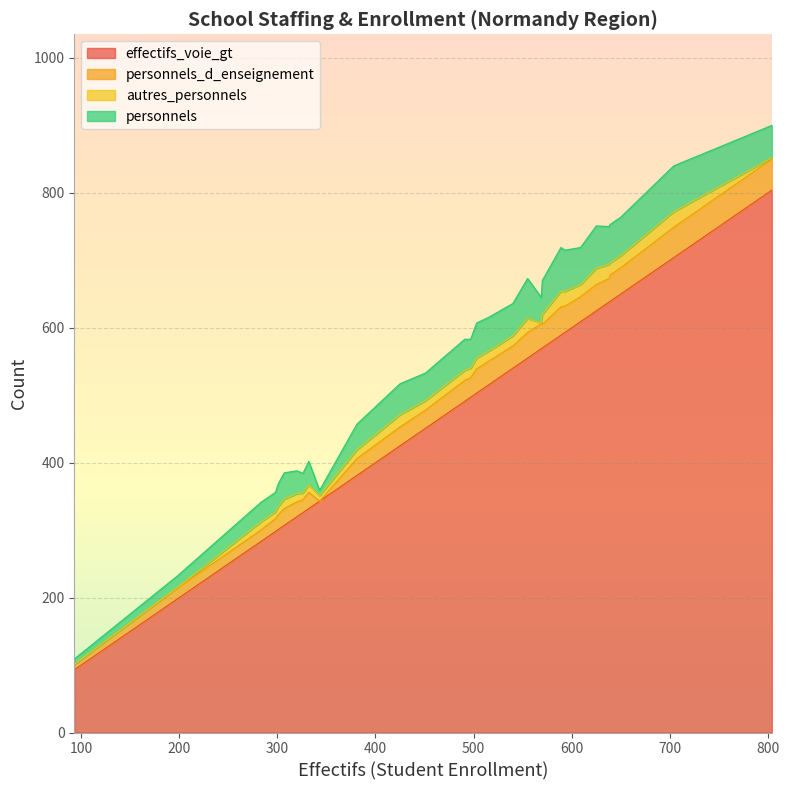

What is the minimum value for effectifs_voie_gt?

93